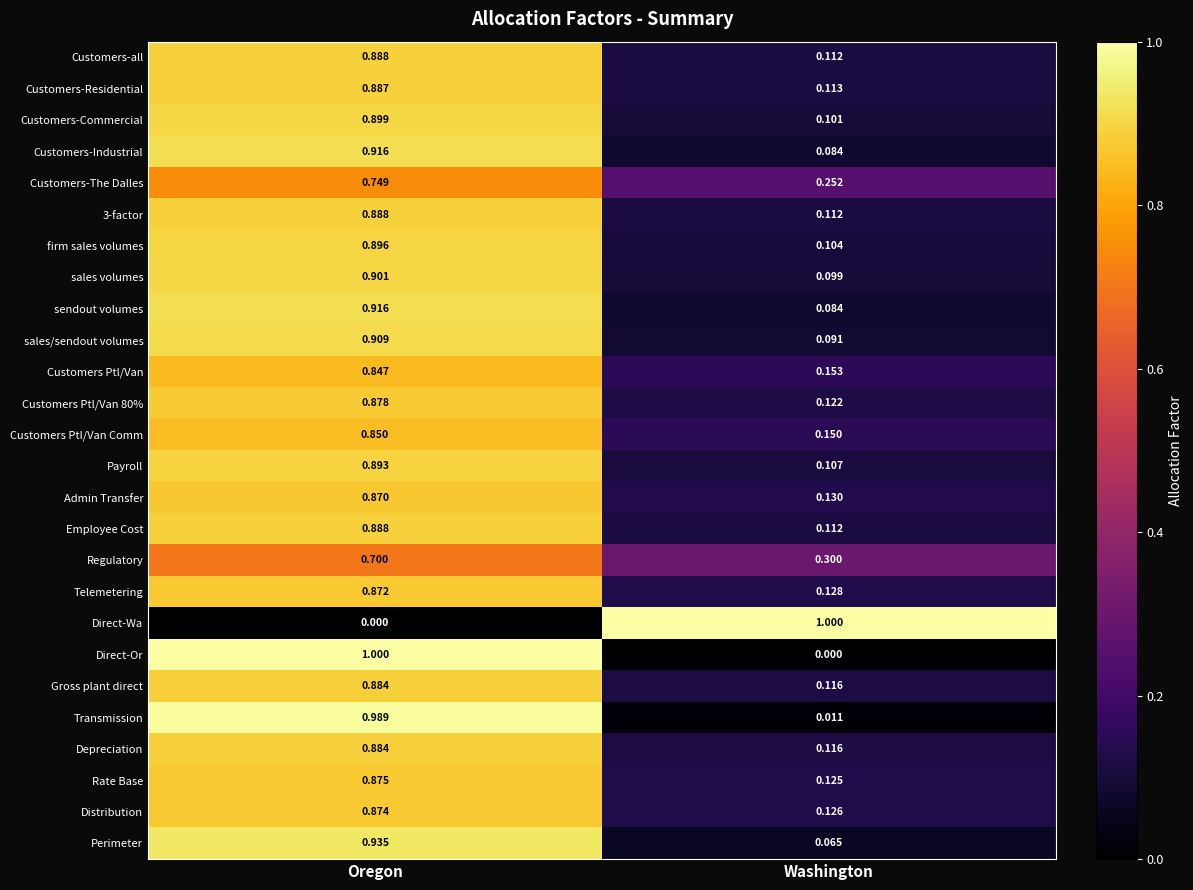

Rank the categories by sendout volumes value from highest to lowest.

Oregon, Washington